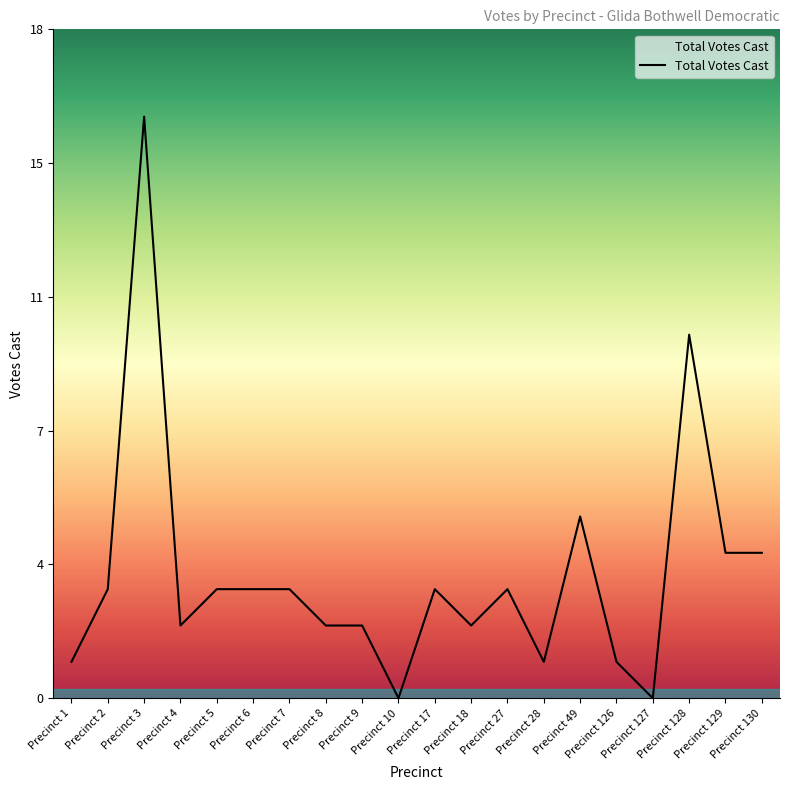

Is this an area chart (filled region under the line)?

Yes